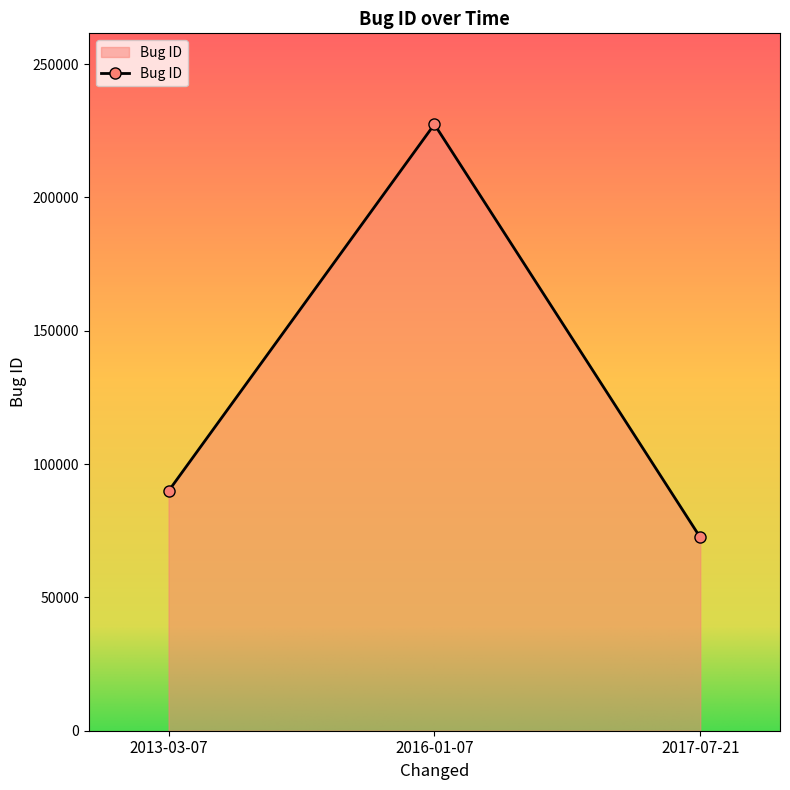

Count the values in the range 72515 to 227440.

3